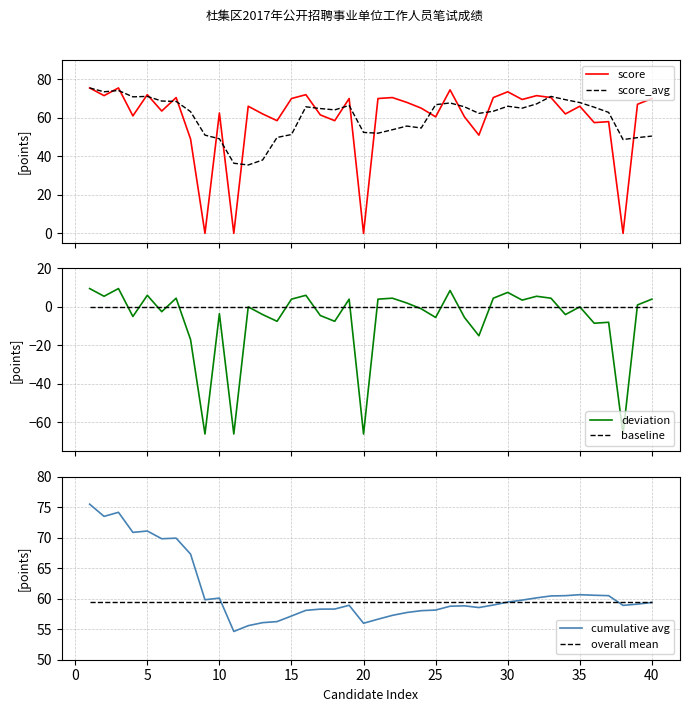

Is it true that overall mean equals 36.3 at 40?

False